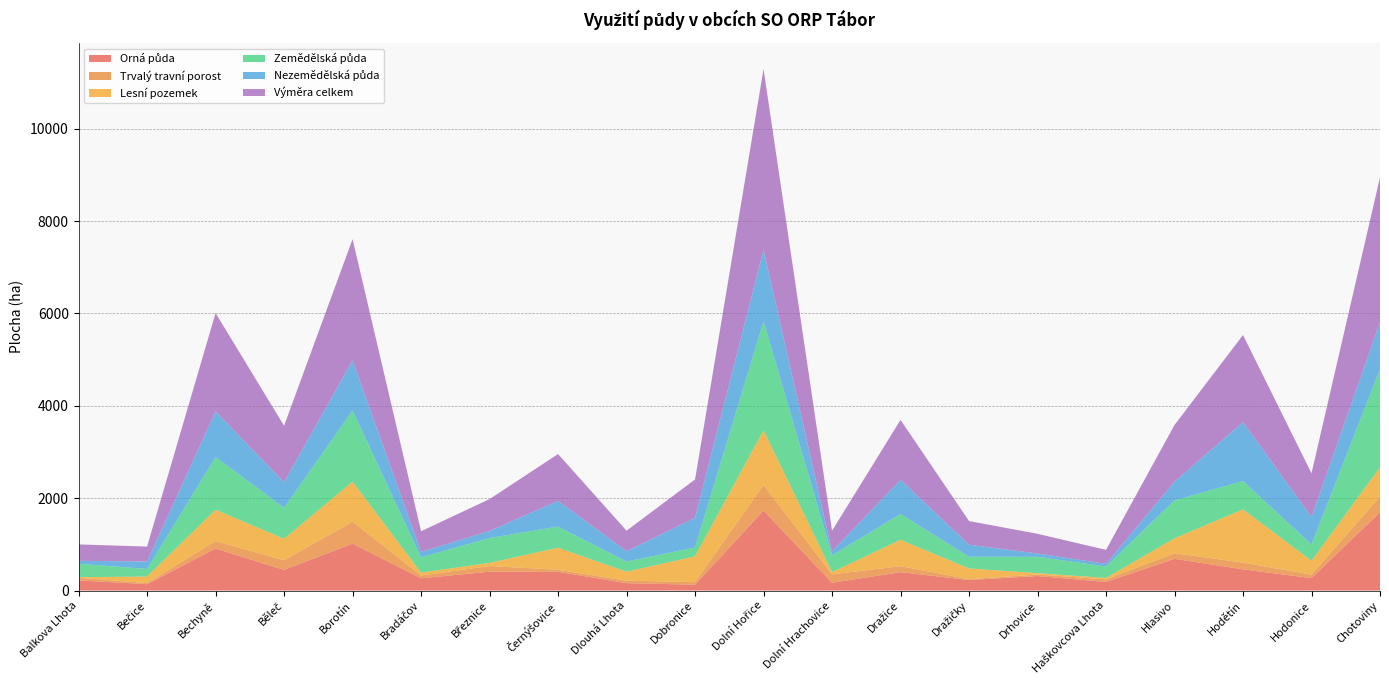

Reading left to right, transcribe all the data shown in this chart.

Orná půda: Balkova Lhota=220.1	Bečice=138.0	Bechyně=909.6	Běleč=448.0	Borotín=1015.4	Bradáčov=265.8	Březnice=408.2	Černýšovice=406.3	Dlouhá Lhota=160.3	Dobronice=126.7	Dolní Hořice=1731.5	Dolní Hrachovice=169.4	Dražice=398.4	Dražičky=228.2	Drhovice=314.8	Haškovcova Lhota=186.6	Hlasivo=687.3	Hodětín=458.9	Hodonice=269.3	Chotoviny=1694.9
Trvalý travní porost: Balkova Lhota=56.6	Bečice=23.5	Bechyně=162.8	Běleč=209.0	Borotín=477.7	Bradáčov=58.9	Březnice=122.7	Černýšovice=43.2	Dlouhá Lhota=53.1	Dobronice=55.7	Dolní Hořice=556.4	Dolní Hrachovice=181.9	Dražice=129.2	Dražičky=18.2	Drhovice=31.9	Haškovcova Lhota=55.8	Hlasivo=121.0	Hodětín=146.0	Hodonice=75.0	Chotoviny=338.9
Lesní pozemek: Balkova Lhota=12.5	Bečice=142.1	Bechyně=678.0	Běleč=465.3	Borotín=865.6	Bradáčov=64.3	Březnice=68.0	Černýšovice=478.6	Dlouhá Lhota=194.7	Dobronice=559.1	Dolní Hořice=1184.1	Dolní Hrachovice=47.7	Dražice=572.0	Dražičky=232.9	Drhovice=30.6	Haškovcova Lhota=31.3	Hlasivo=323.4	Hodětín=1153.9	Hodonice=301.2	Chotoviny=636.6
Zemědělská půda: Balkova Lhota=290.2	Bečice=164.3	Bechyně=1139.9	Běleč=668.5	Borotín=1540.0	Bradáčov=329.4	Březnice=538.2	Černýšovice=457.3	Dlouhá Lhota=219.3	Dobronice=191.9	Dolní Hořice=2359.5	Dolní Hrachovice=361.5	Dražice=557.6	Dražičky=252.8	Drhovice=353.0	Haškovcova Lhota=246.5	Hlasivo=820.8	Hodětín=612.8	Hodonice=350.1	Chotoviny=2123.5
Nezemědělská půda: Balkova Lhota=64.8	Bečice=160.1	Bechyně=989.4	Běleč=554.5	Borotín=1085.9	Bradáčov=118.4	Březnice=152.9	Černýšovice=556.6	Dlouhá Lhota=224.8	Dobronice=640.3	Dolní Hořice=1550.5	Dolní Hrachovice=86.5	Dražice=740.1	Dražičky=260.1	Drhovice=72.5	Haškovcova Lhota=57.4	Hlasivo=405.9	Hodětín=1274.5	Hodonice=596.9	Chotoviny=1015.5
Výměra celkem: Balkova Lhota=355.0	Bečice=324.4	Bechyně=2129.3	Běleč=1222.9	Borotín=2625.8	Bradáčov=447.8	Březnice=691.1	Černýšovice=1014.0	Dlouhá Lhota=444.1	Dobronice=832.1	Dolní Hořice=3910.0	Dolní Hrachovice=448.0	Dražice=1297.7	Dražičky=512.9	Drhovice=425.6	Haškovcova Lhota=303.9	Hlasivo=1226.6	Hodětín=1887.3	Hodonice=947.0	Chotoviny=3139.0